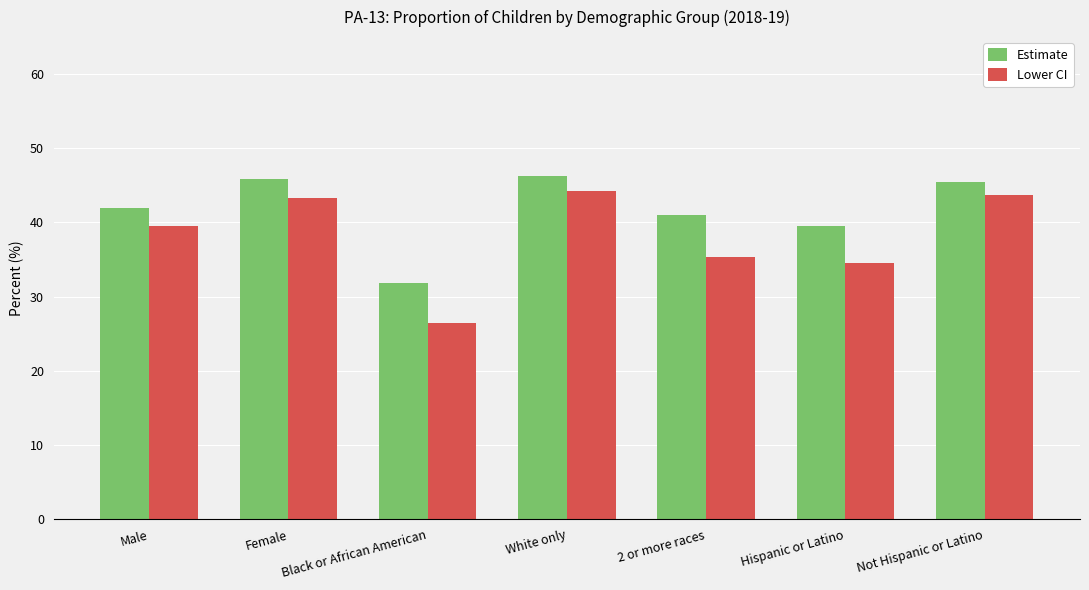

At which category is the sum across all series the highest?

White only